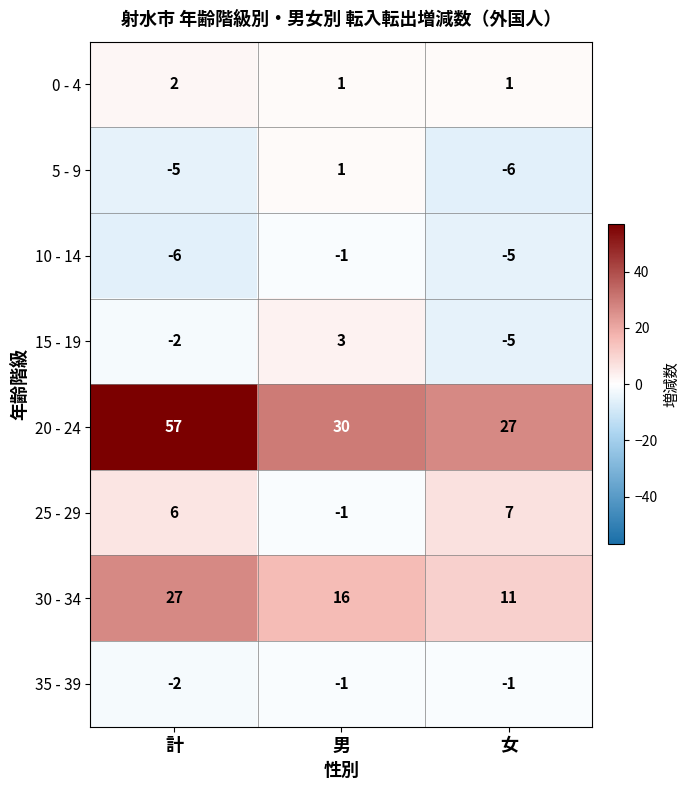

At which label is 30 - 34 closest to 19?

男